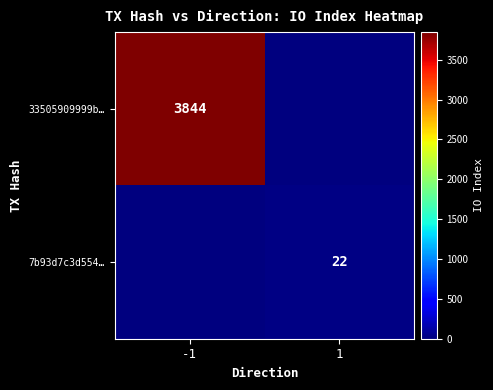

True or false: 33505909999b… has a value of 3844 at -1.

True